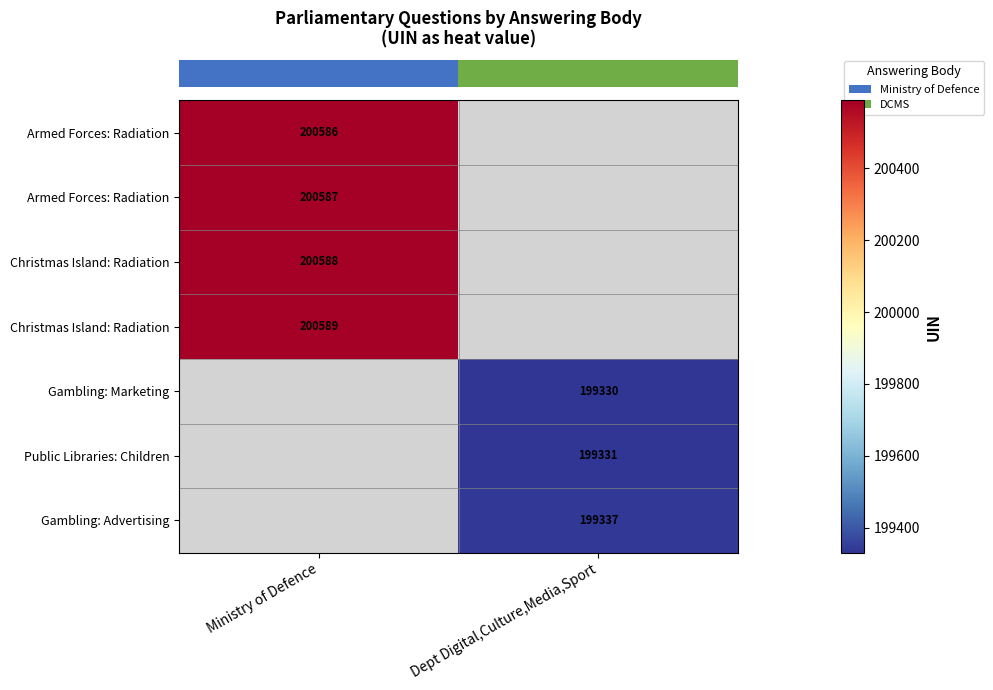

Count the number of categories in the chart.

2